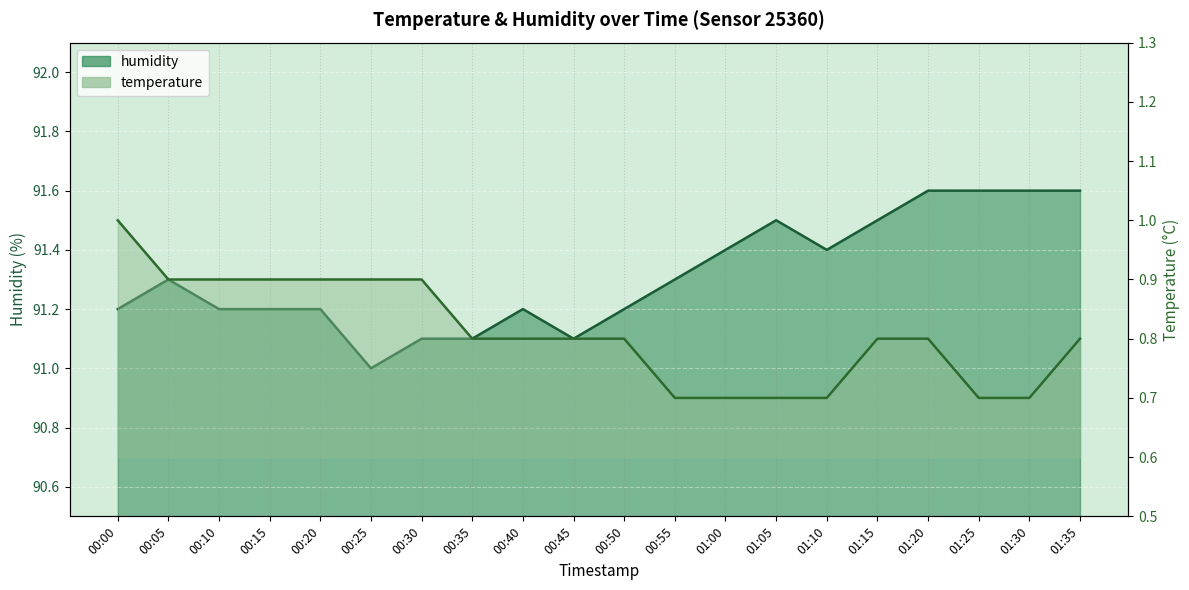

What is the difference between the maximum and minimum values in the humidity series?

0.6